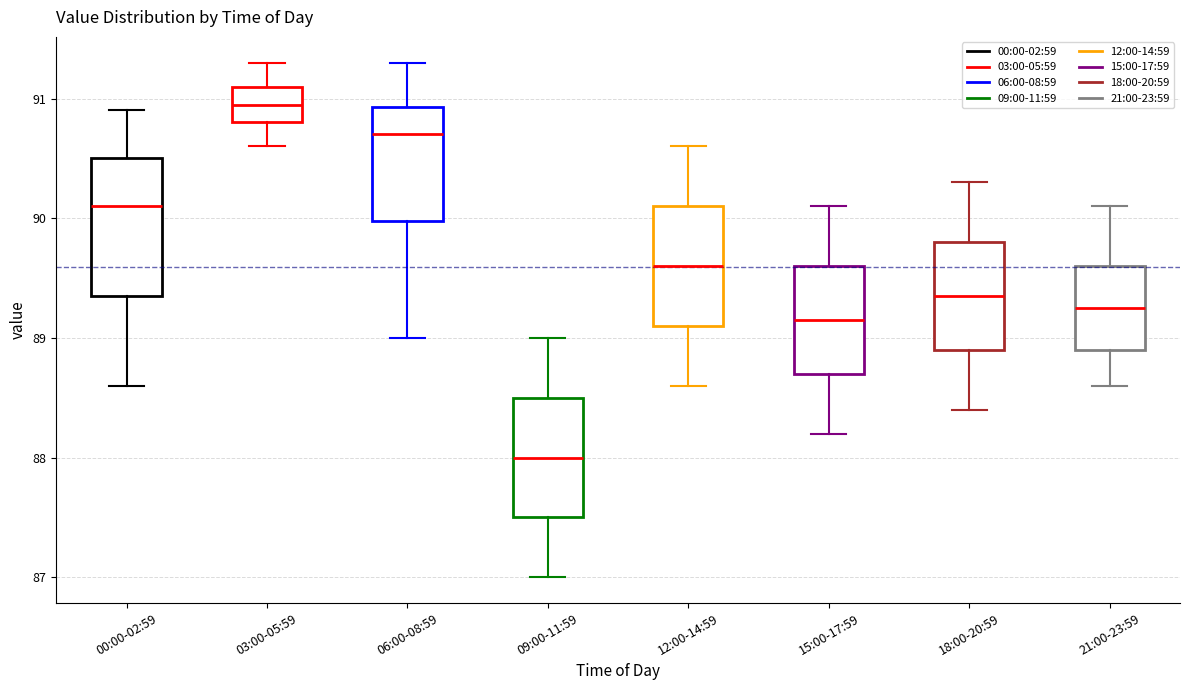

Where is the upper edge of the box for 00:00-02:59 on the y-axis? The values are not printed on the chart, so give them approximately, as read against the axis.

90.5